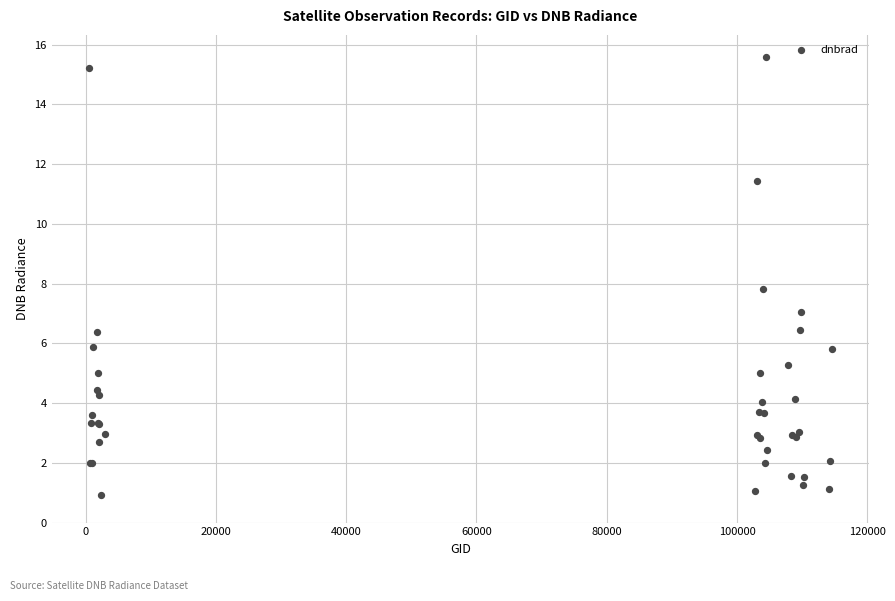

What Y value in the scatter plot is closest to 8?

7.8